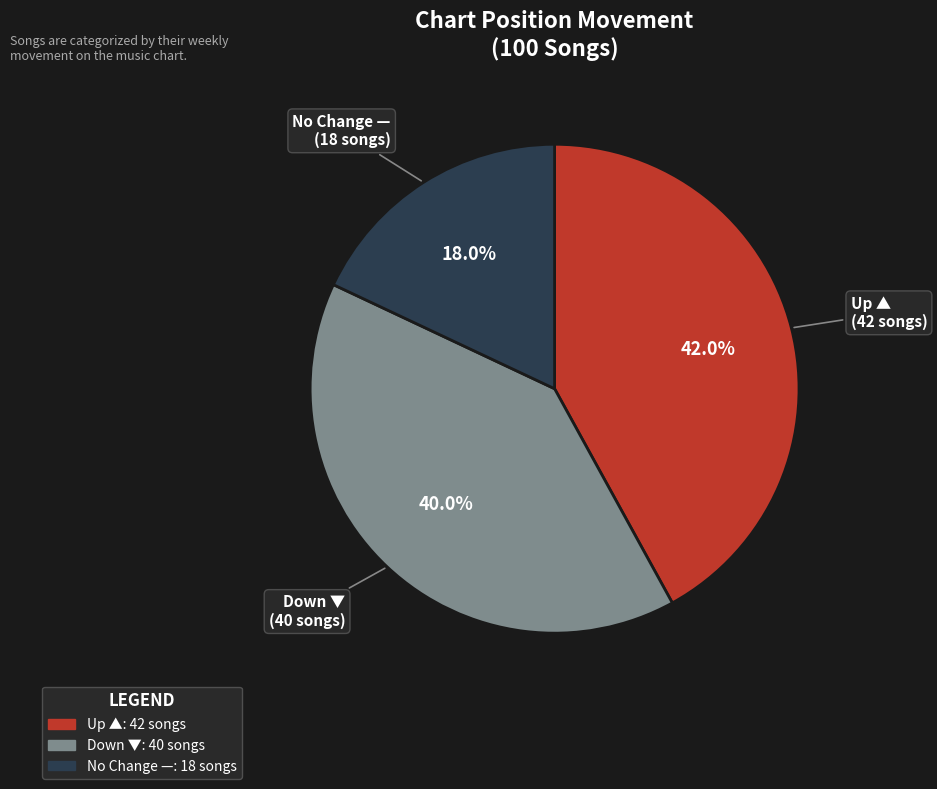

What is the ratio of the value at Down ▼ to the value at Up ▲?

1.0